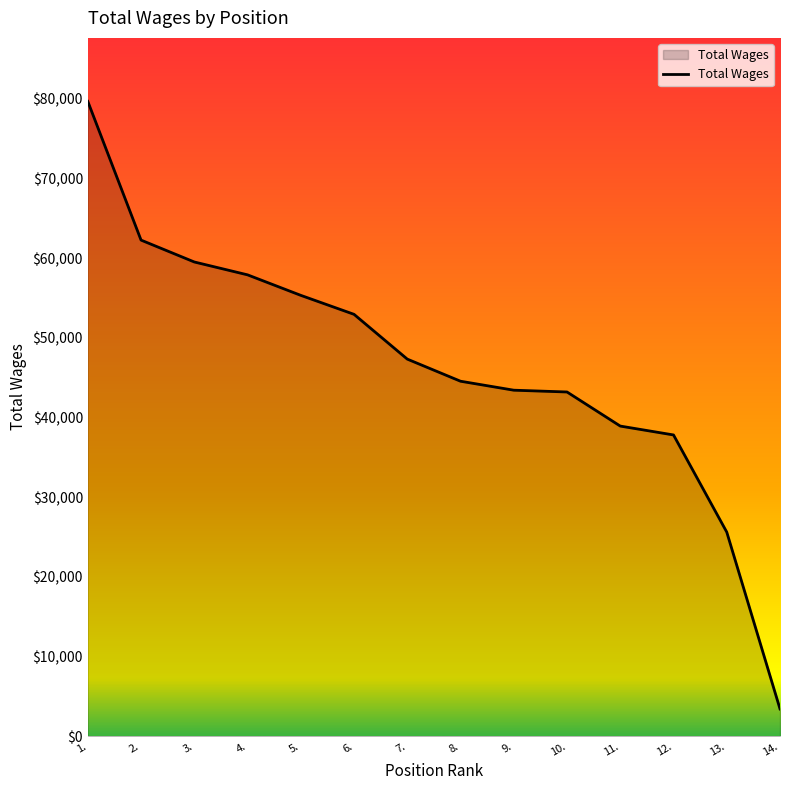

What is the approximate value at 11.?

38933